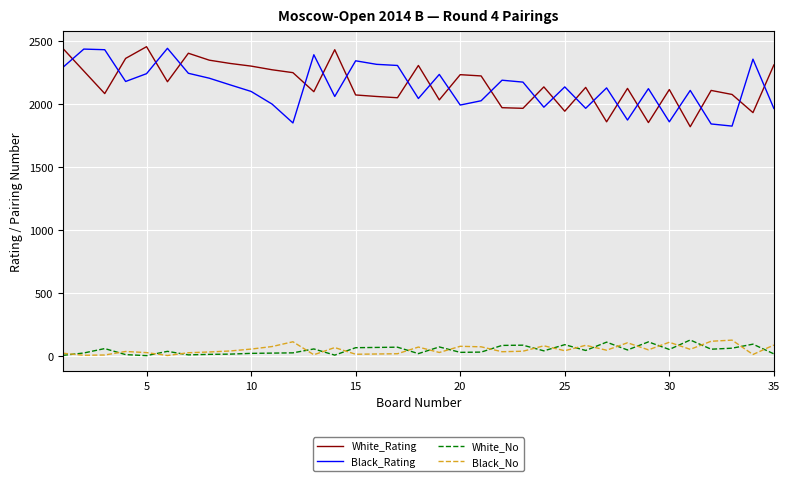

True or false: Black_No and White_Rating intersect in this chart.

False